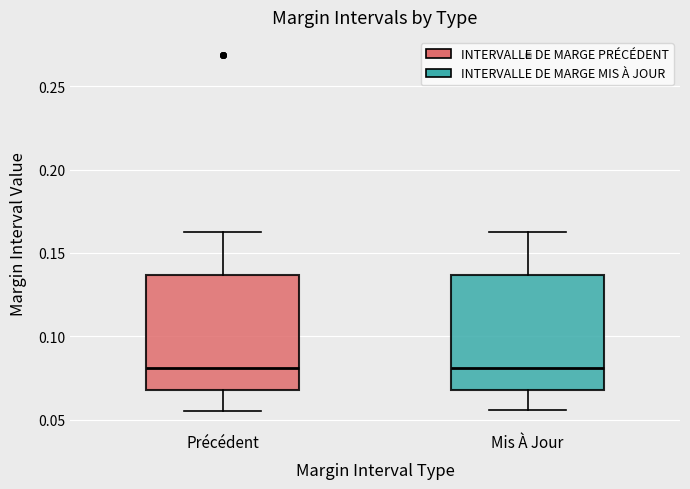

Reading left to right, transcribe this box plot: for each box, give where its median line is, the range the box spans, and where its two whiskers end, as read against the y-axis. The values are not printed on the chart, so give them approximately, as read against the axis.

Précédent: median 0.080, box 0.070 to 0.135, whiskers 0.055 to 0.165
Mis À Jour: median 0.080, box 0.070 to 0.135, whiskers 0.055 to 0.165